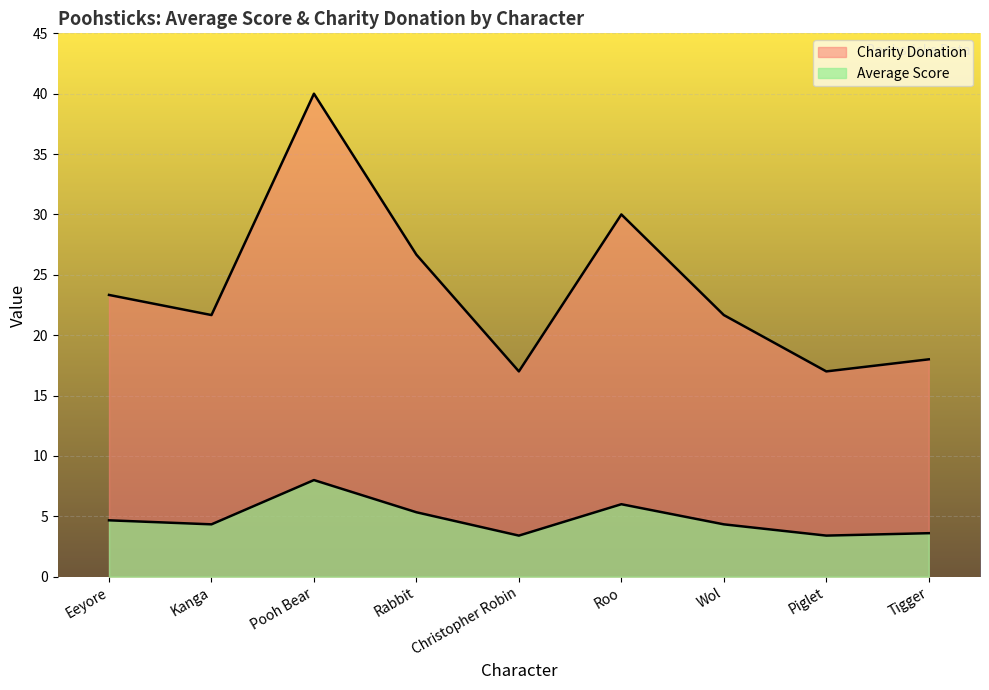

At which category does Average Score reach its first local valley?

Kanga